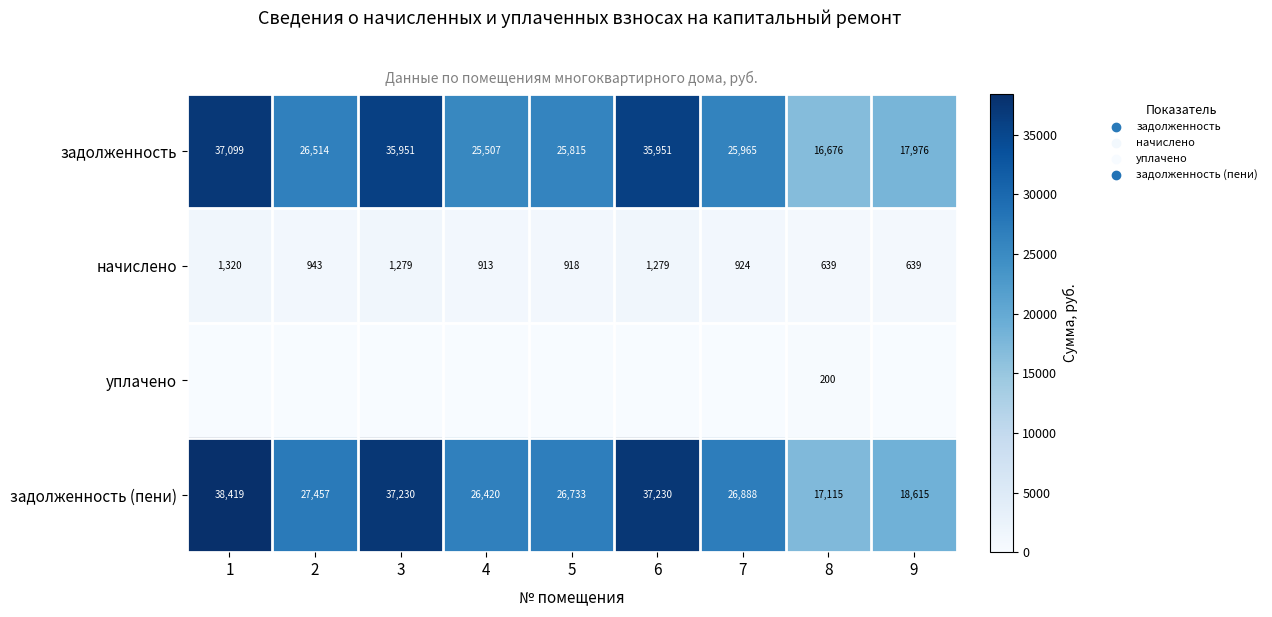

What is the difference between the maximum and minimum values in the начислено series?

681